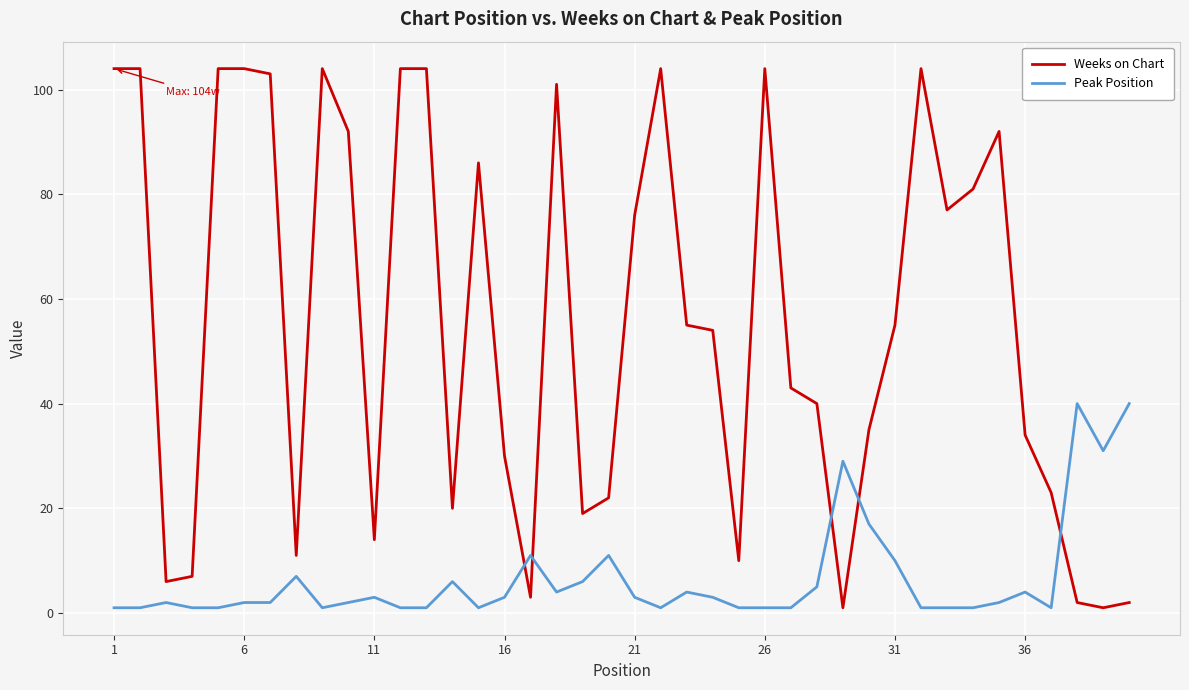

What is the maximum value for Peak Position?

40